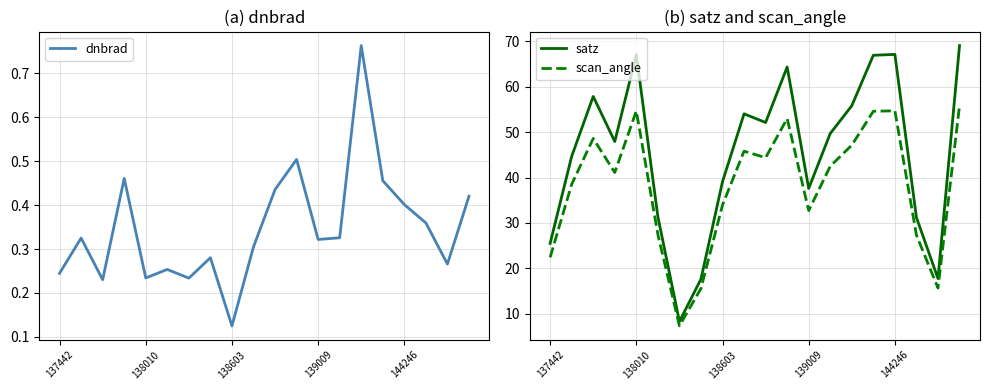

What is the sum of all satz values?

905.0